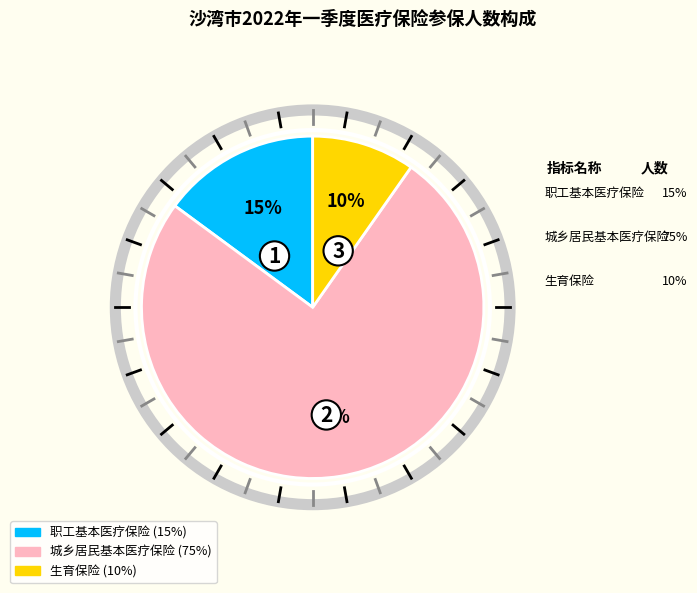

Rank the categories by value from lowest to highest.

生育保险, 职工基本医疗保险, 城乡居民基本医疗保险